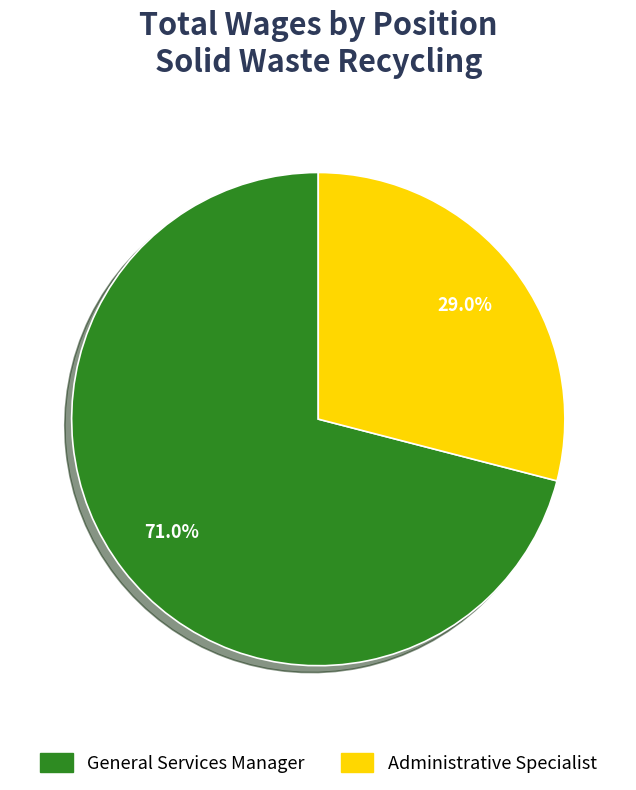

Which slice represents more than half of the pie?

General Services Manager